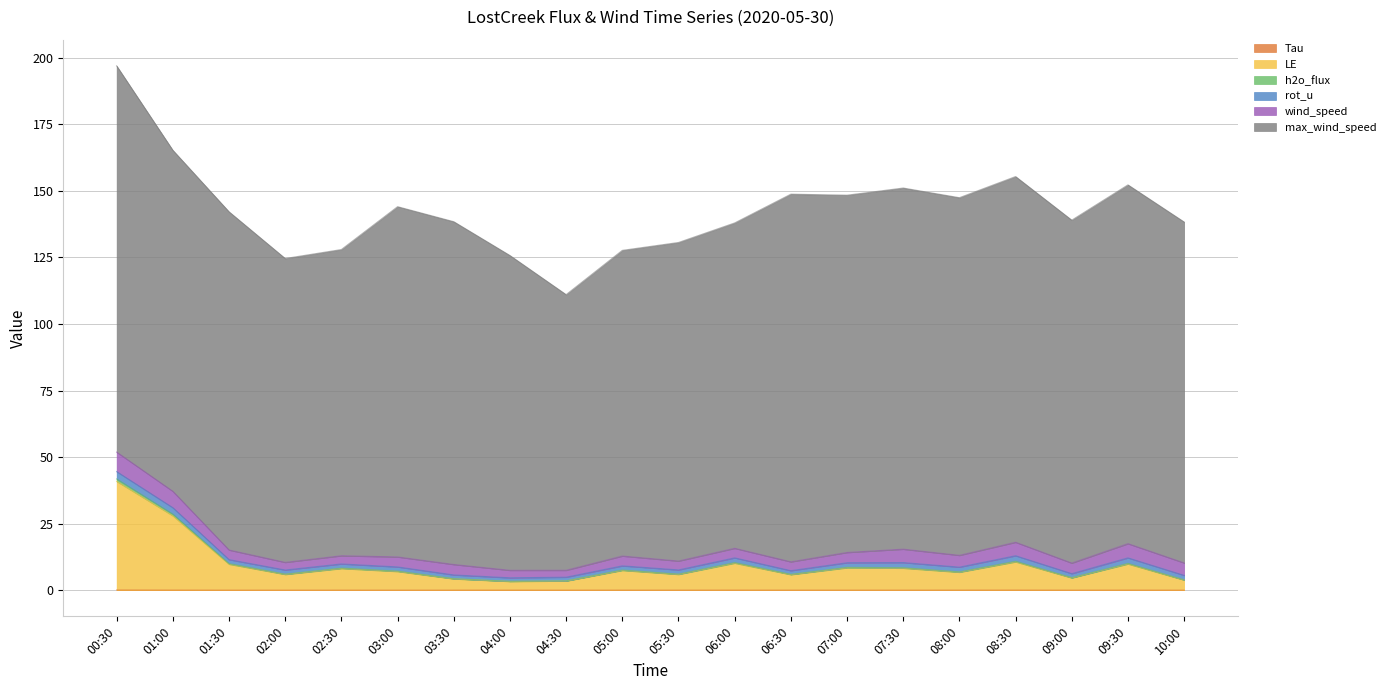

Which has a higher value, 05:00 or 00:30?

00:30